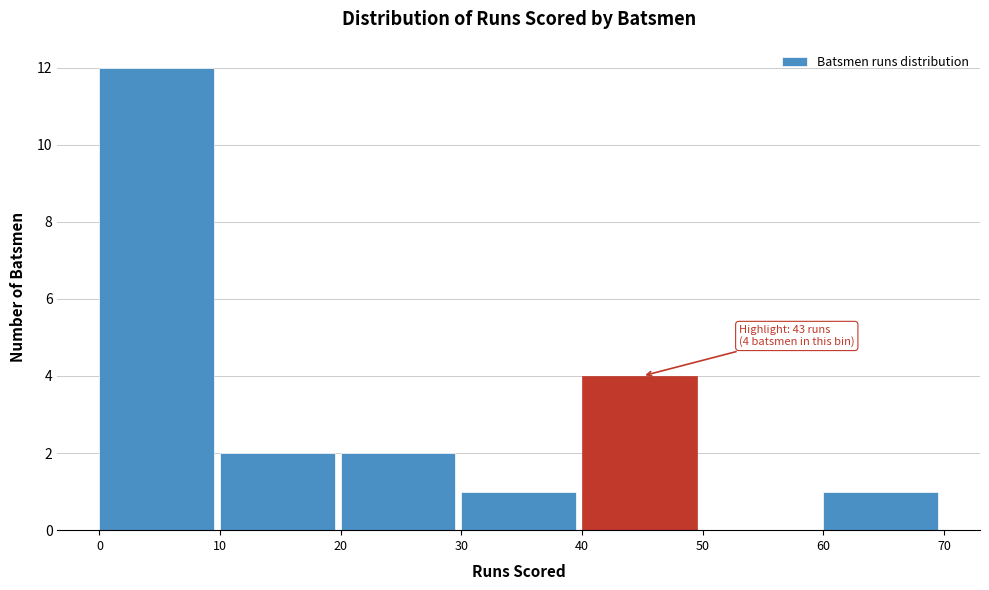

Over which range of the x-axis is the bar tallest?

0 to 10